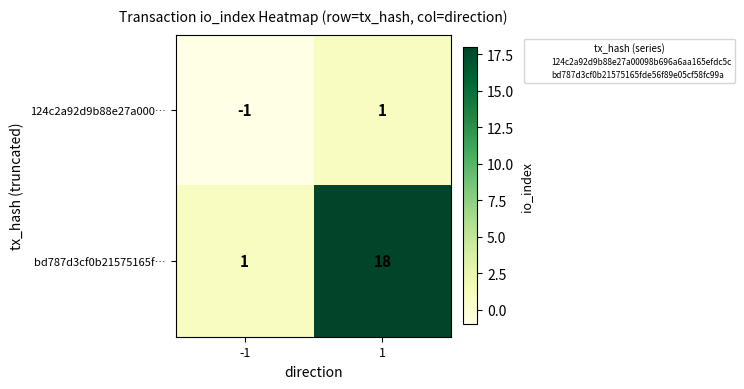

How many series are shown in this chart?

2